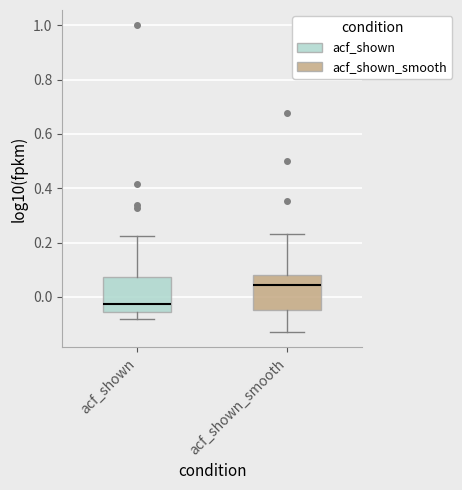

Which box's median line is the highest?

acf_shown_smooth